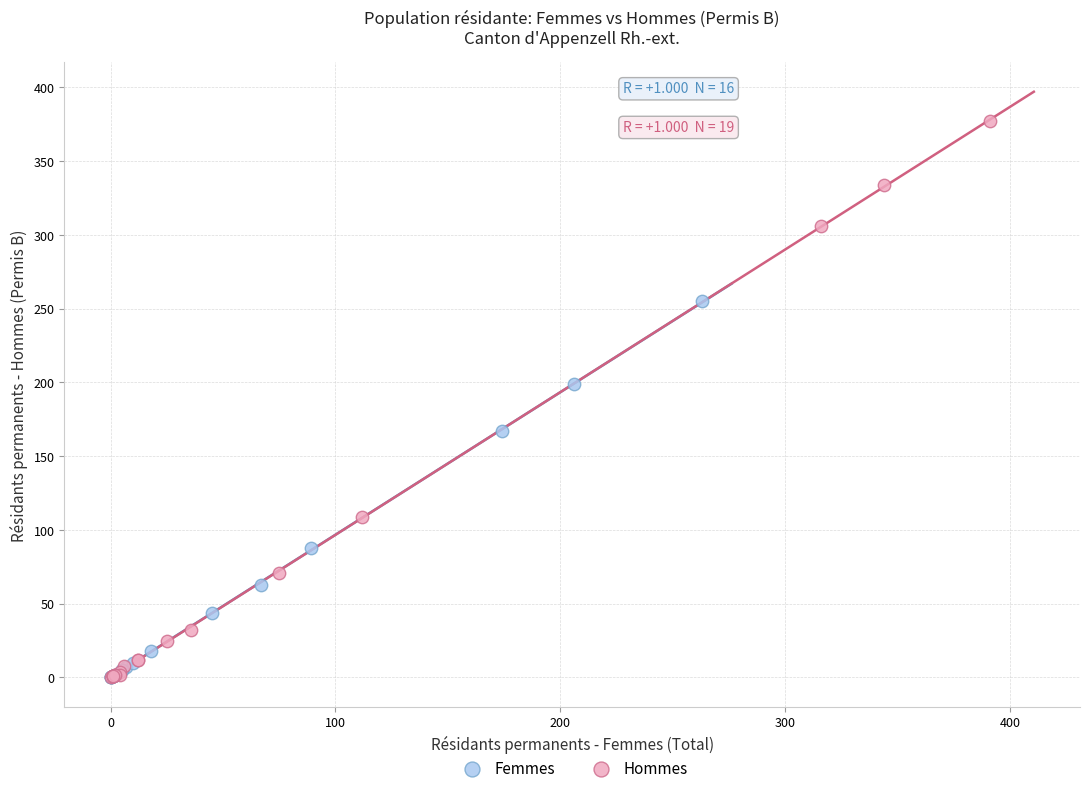

Which series has the largest Y range (max minus min)?

Hommes